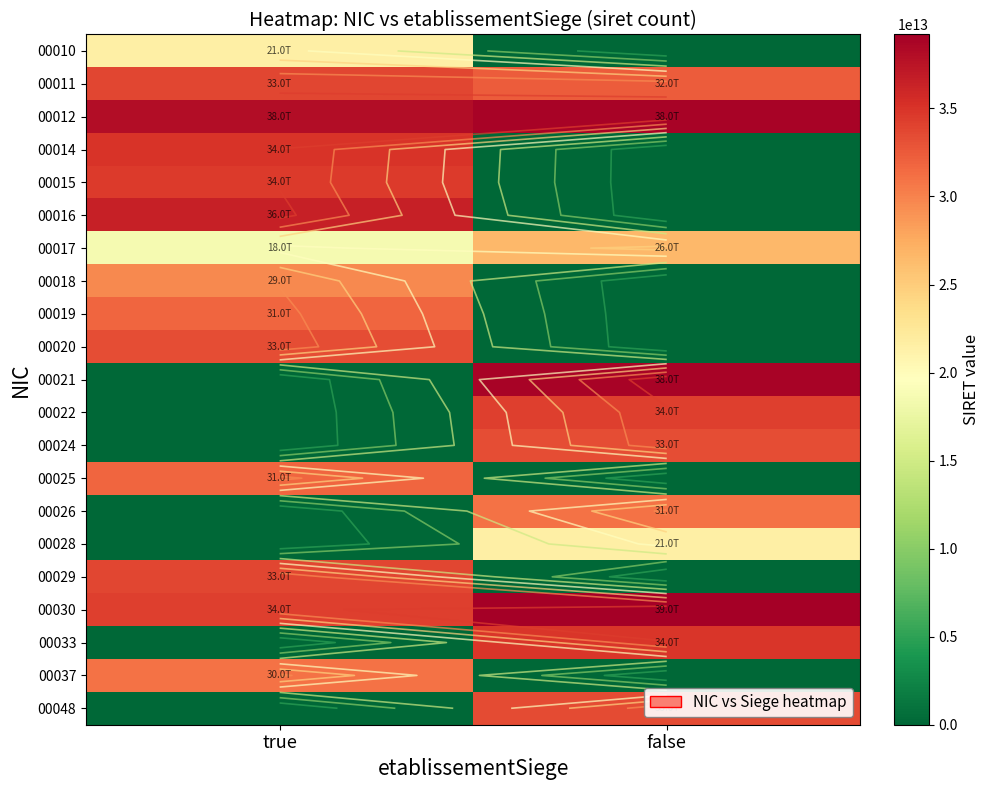

True or false: 00015 has a value of 16005047457042 at false.

False